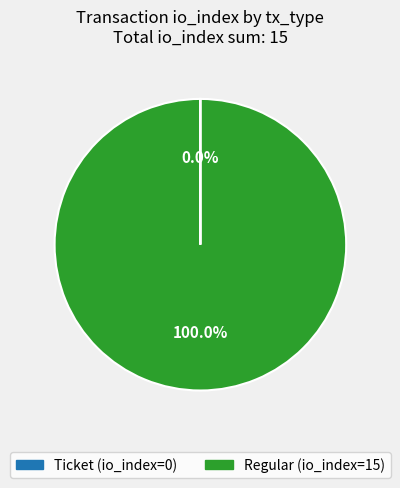

How many segments does this pie chart have?

2